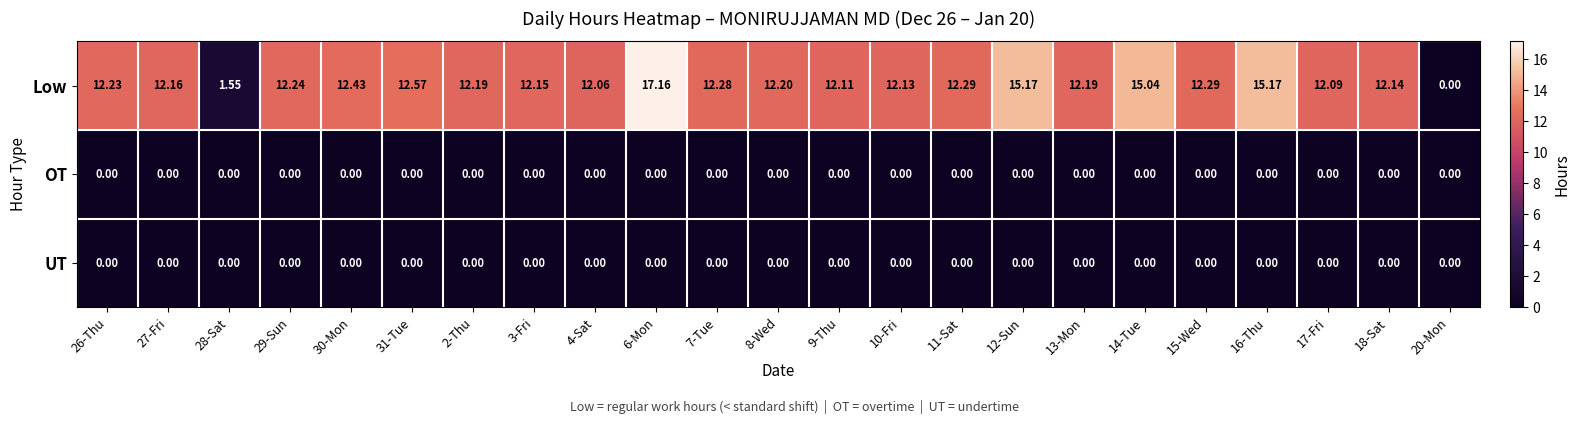

At how many categories does at least one series exceed 14?

4